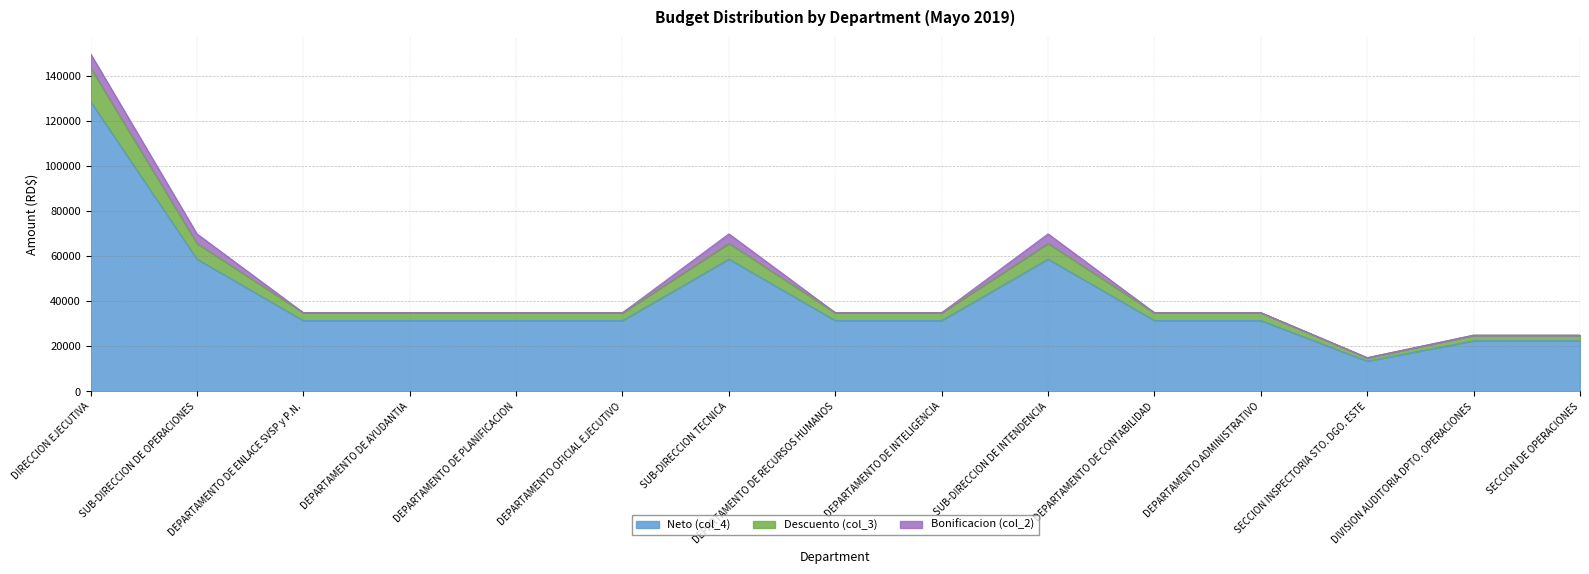

What is the total value across all series at DIRECCION EJECUTIVA?

150000.0